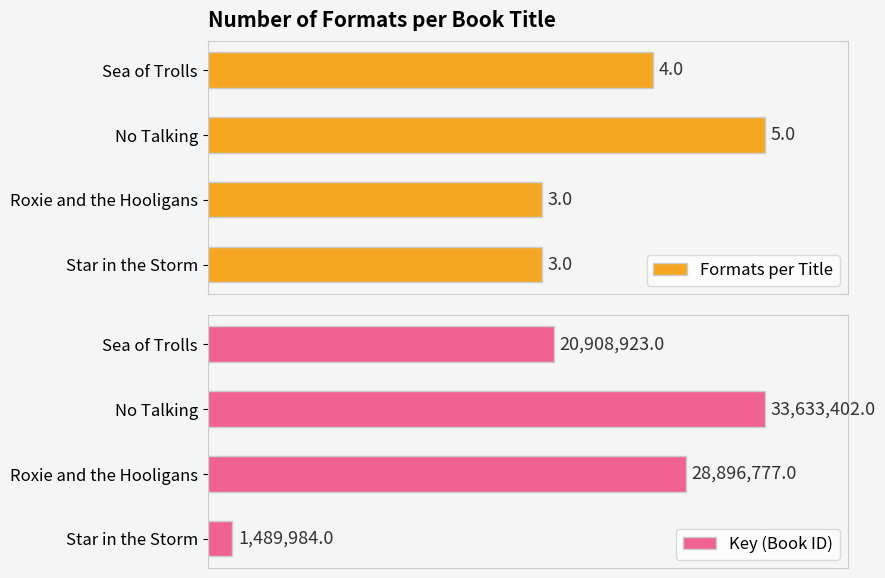

Which series has the largest total across all categories?

Formats per Title